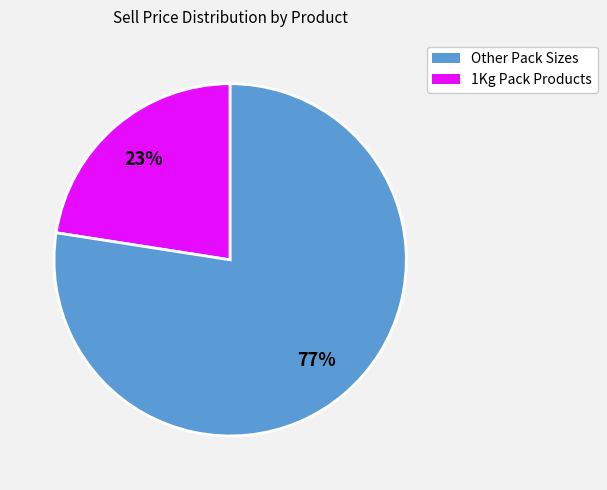

To the nearest percent, what is the average slice percentage?

50%